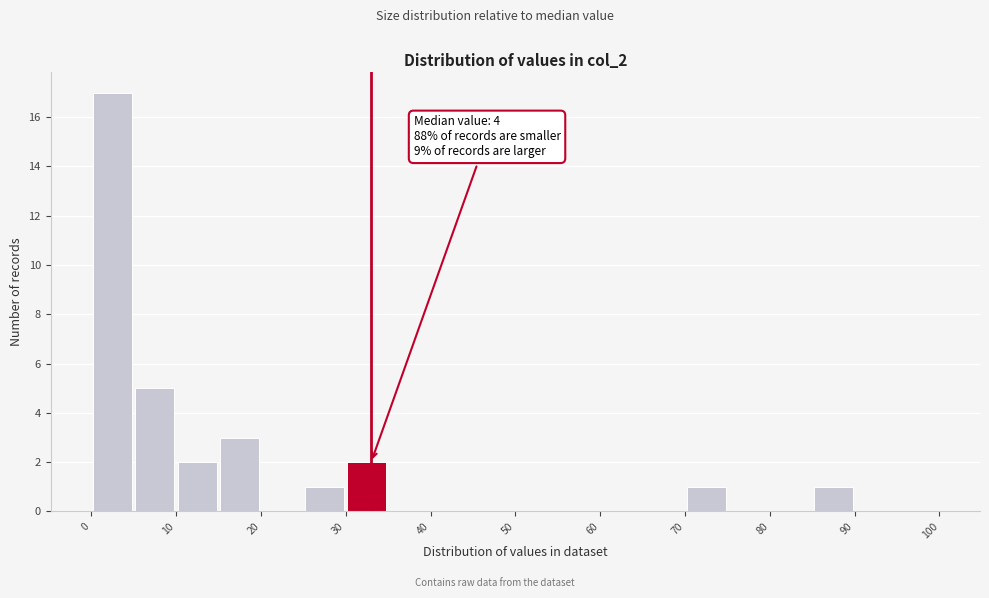

Which range on the x-axis has the tallest bar?

0 to 5